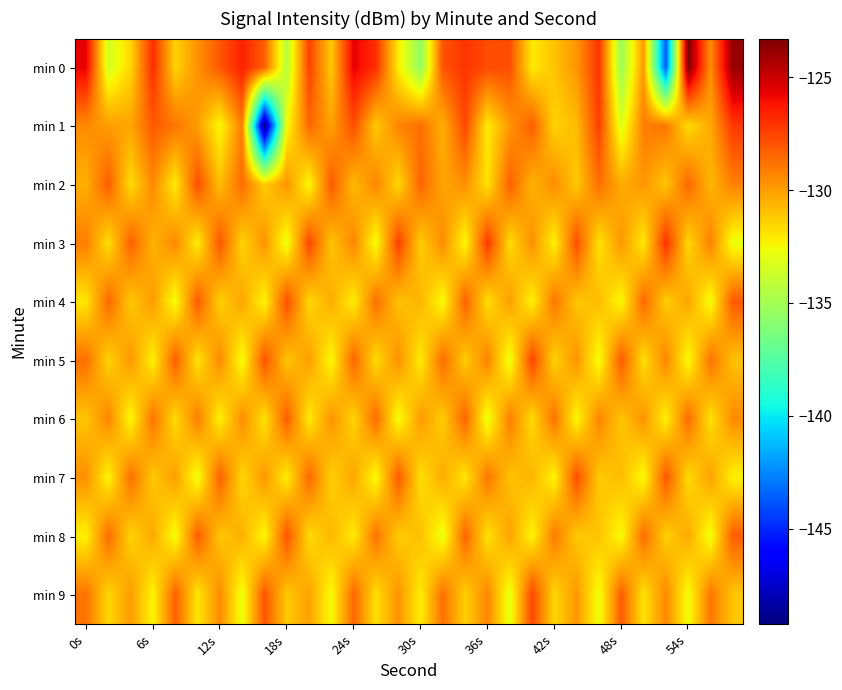

Which series has the widest spread of values?

min 1